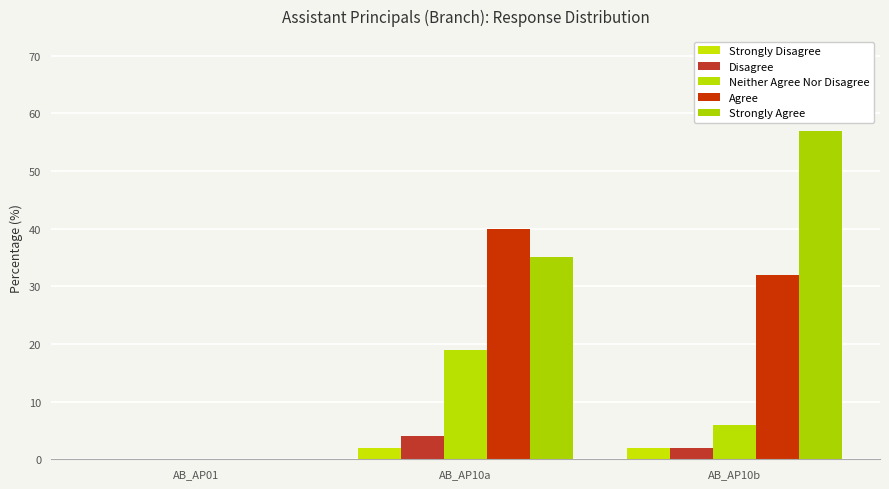

Which label corresponds to the smallest value in the chart?

AB_AP01